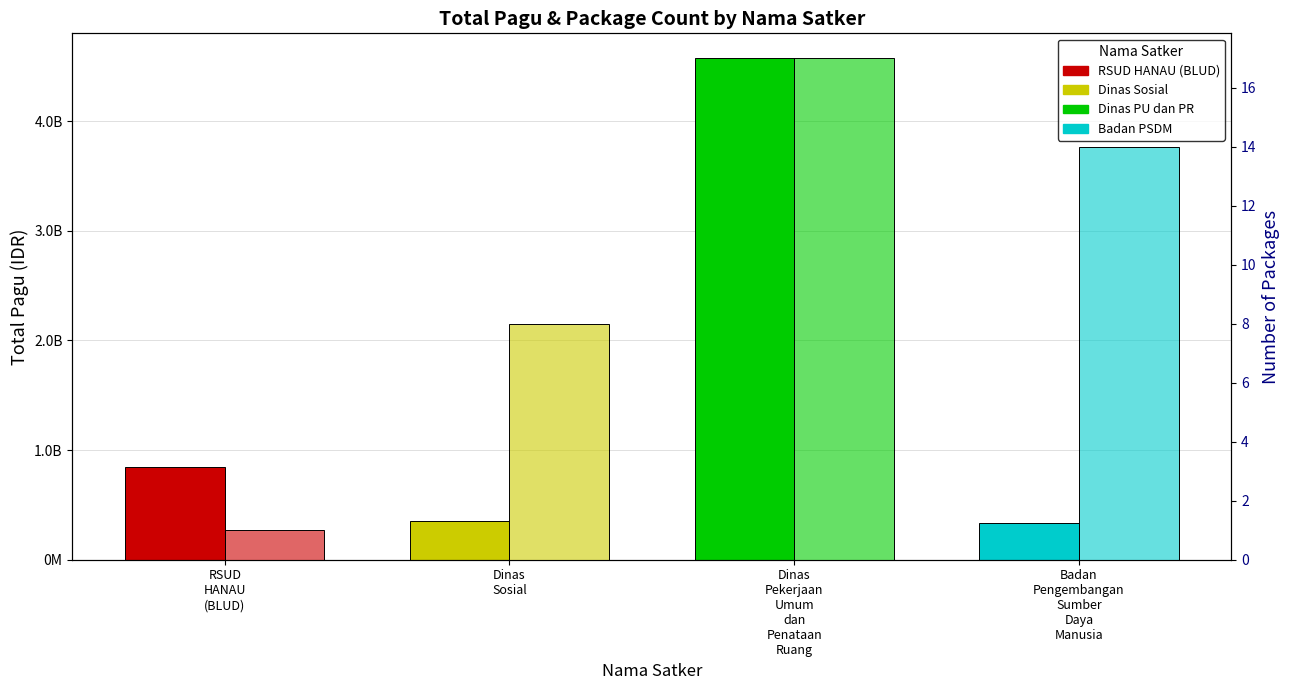

What is the average value of the Total Pagu series?

1527043009